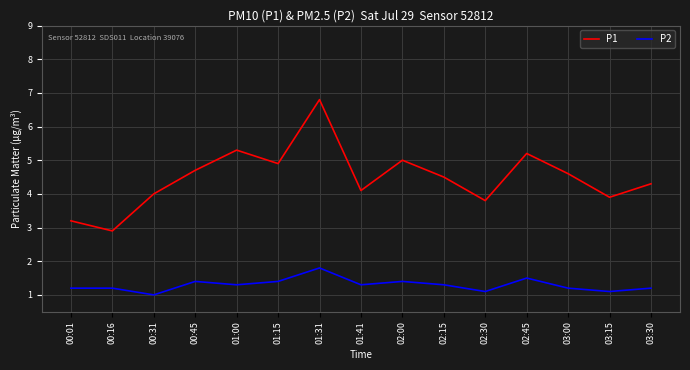

At which label does P2 reach its peak?

01:31